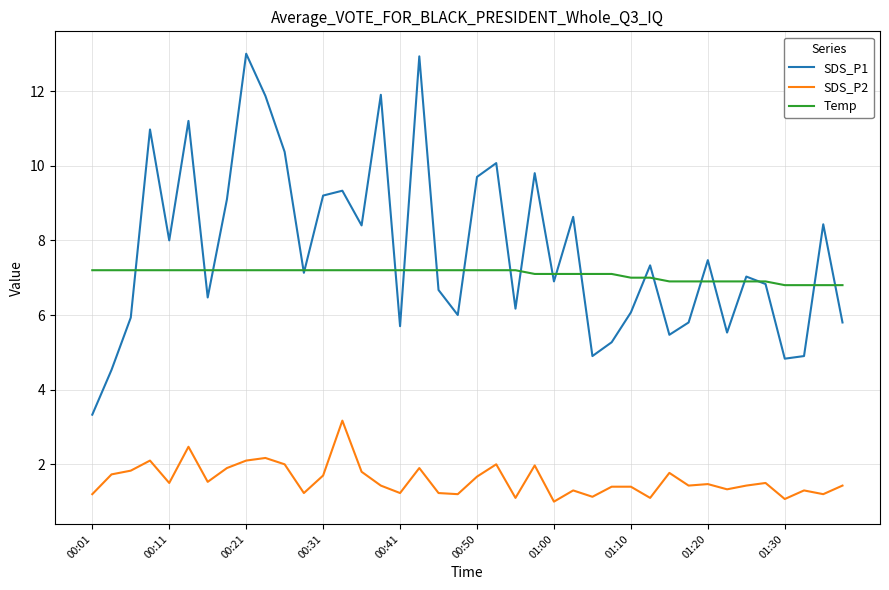

What is the minimum value shown in the chart?

1.0